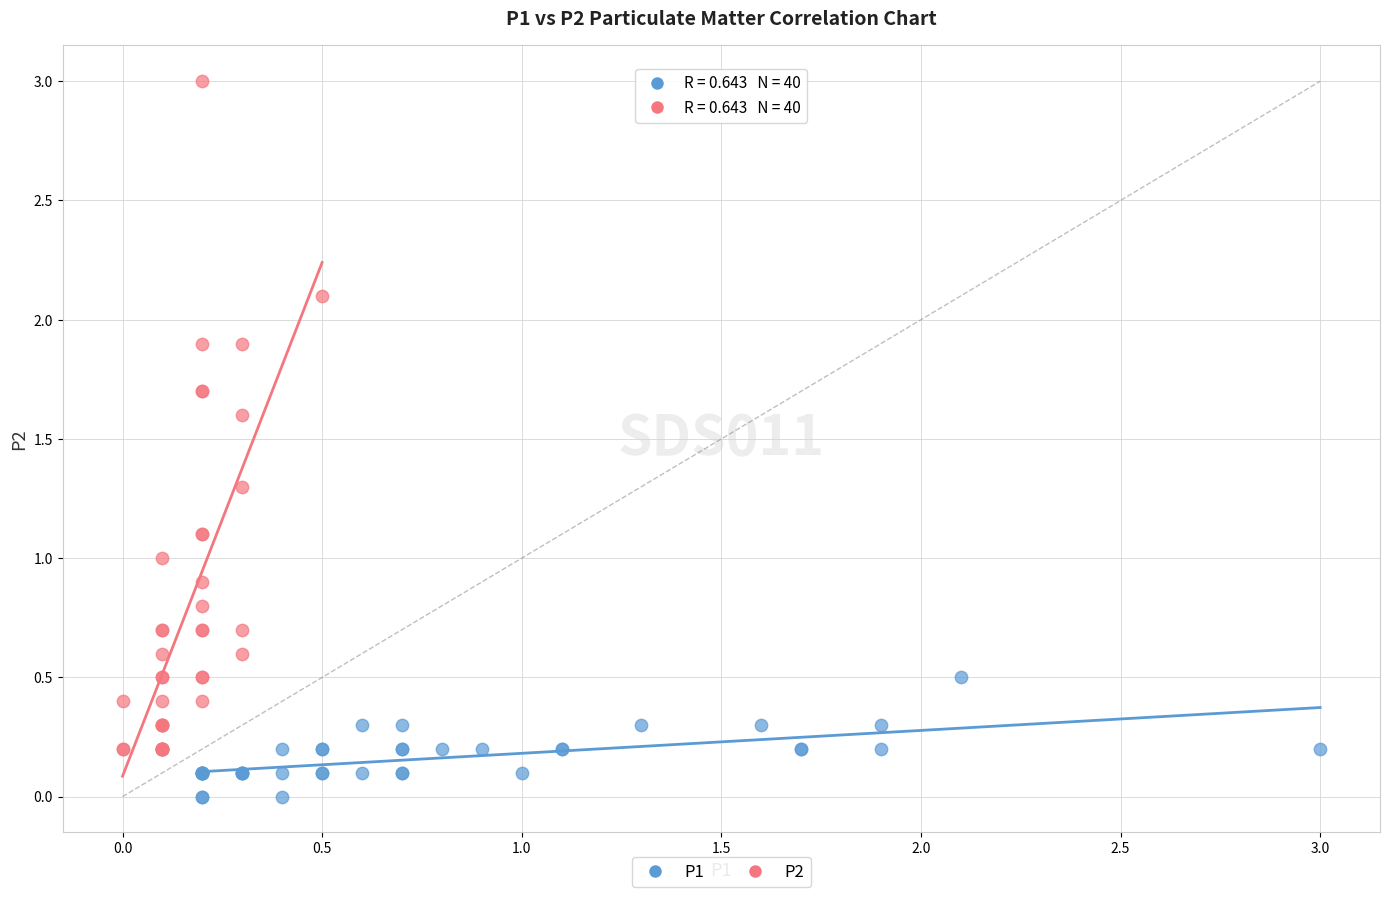

What are all the series names shown in the legend?

P1, P2